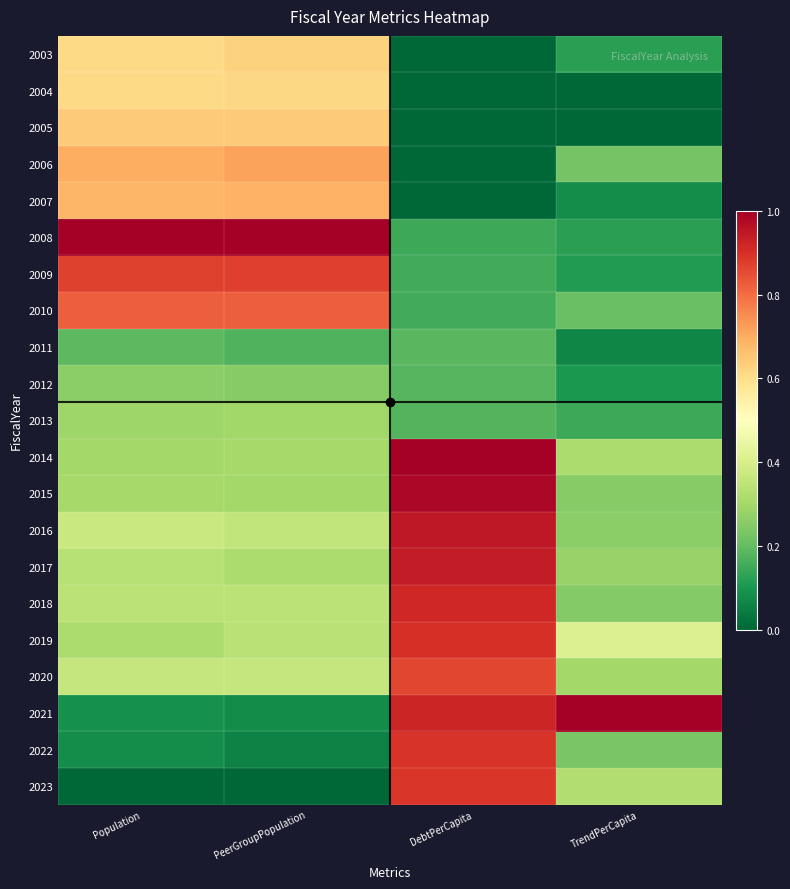

What is the total value across all series at TrendPerCapita?

4.8